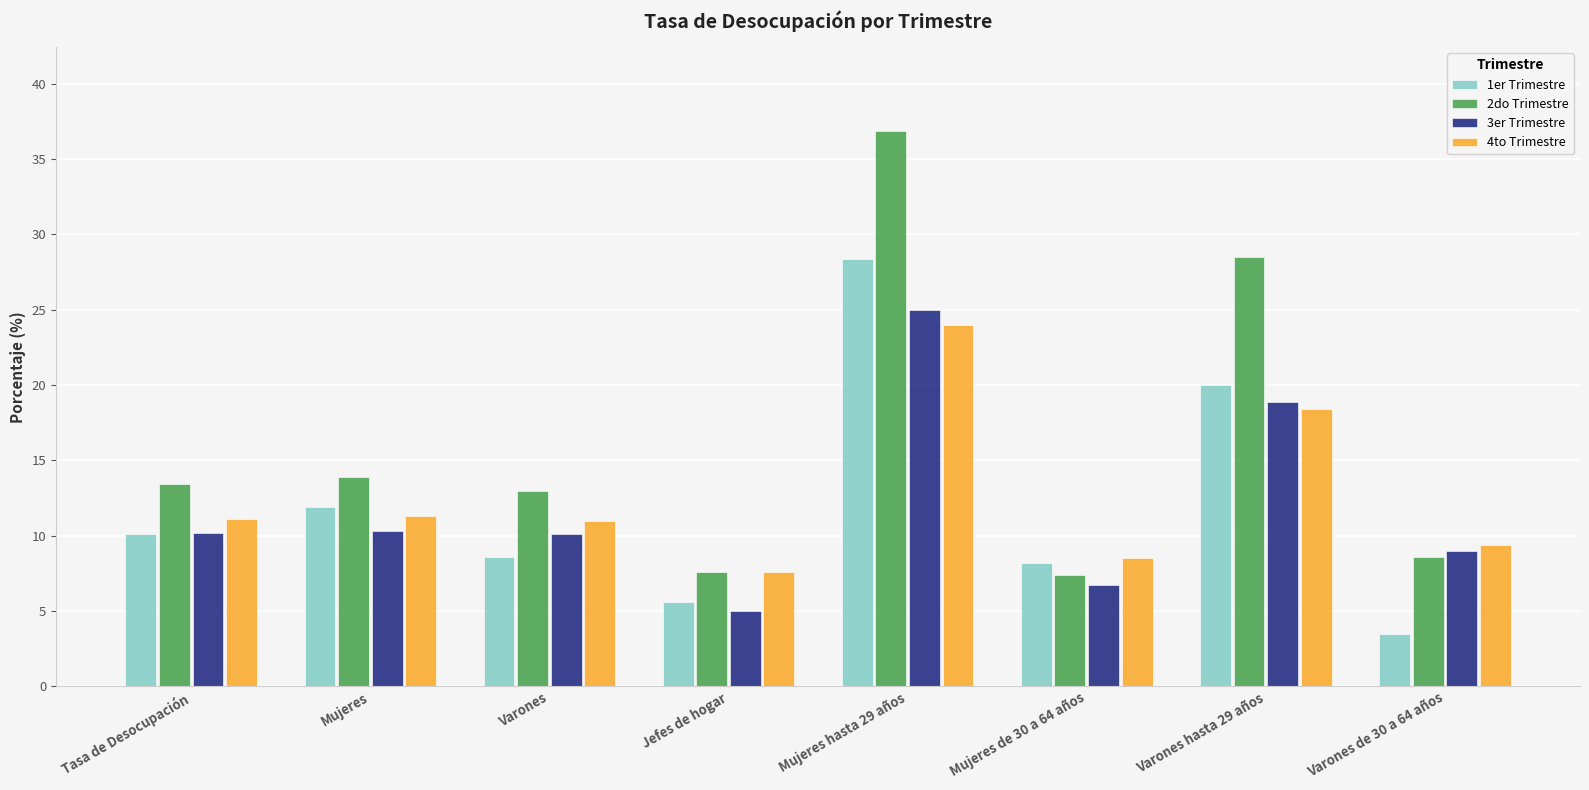

What is the maximum value for 1er Trimestre?

28.4